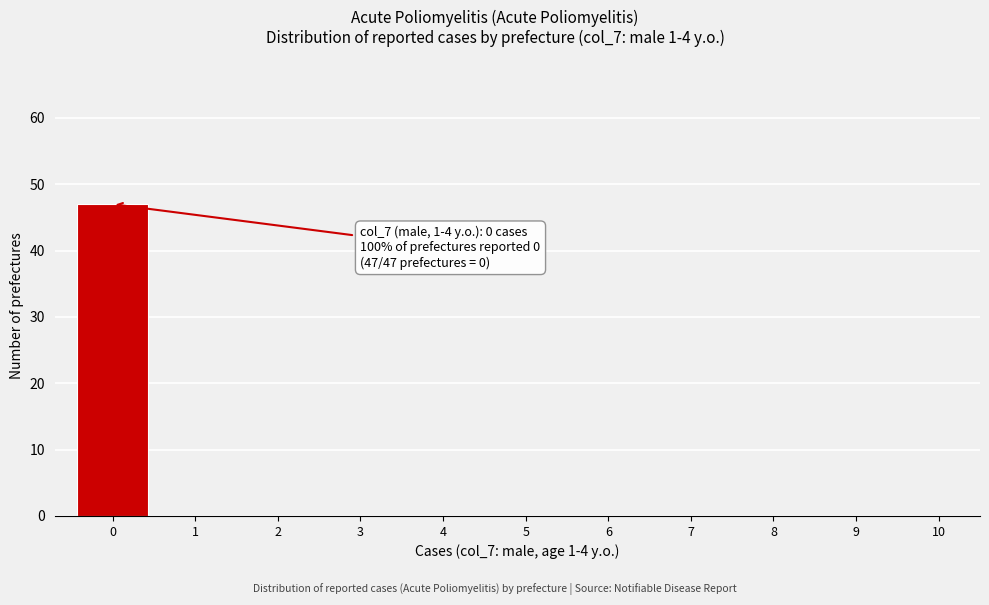

Over which range of the x-axis is the bar tallest?

-0.5 to 0.5